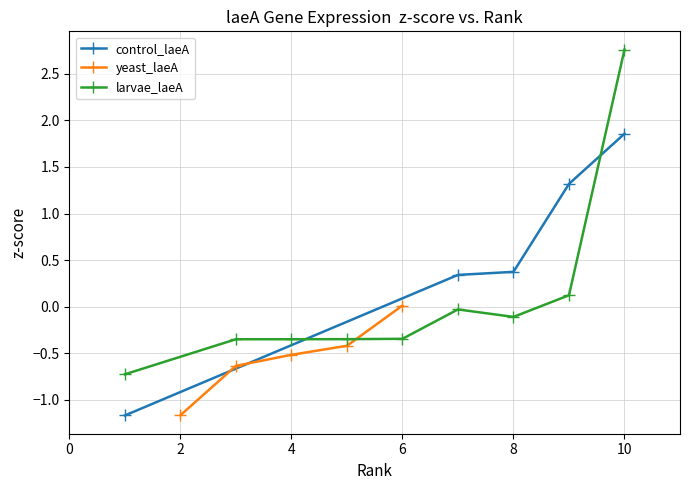

True or false: control_laeA has a value of 0.4 at 8.

True